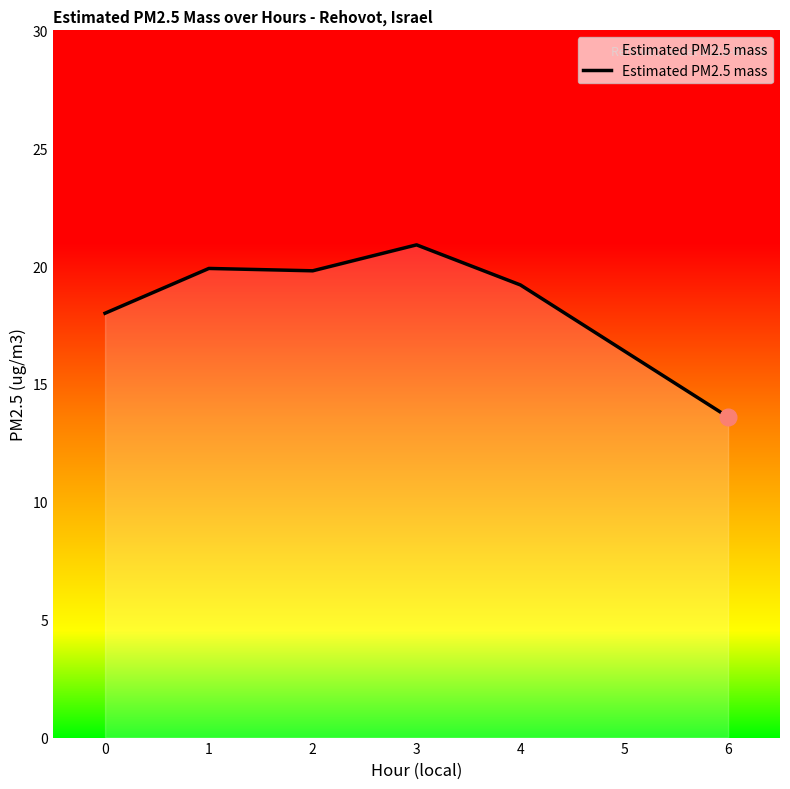

True or false: the data shows 27.4 at 3.

False